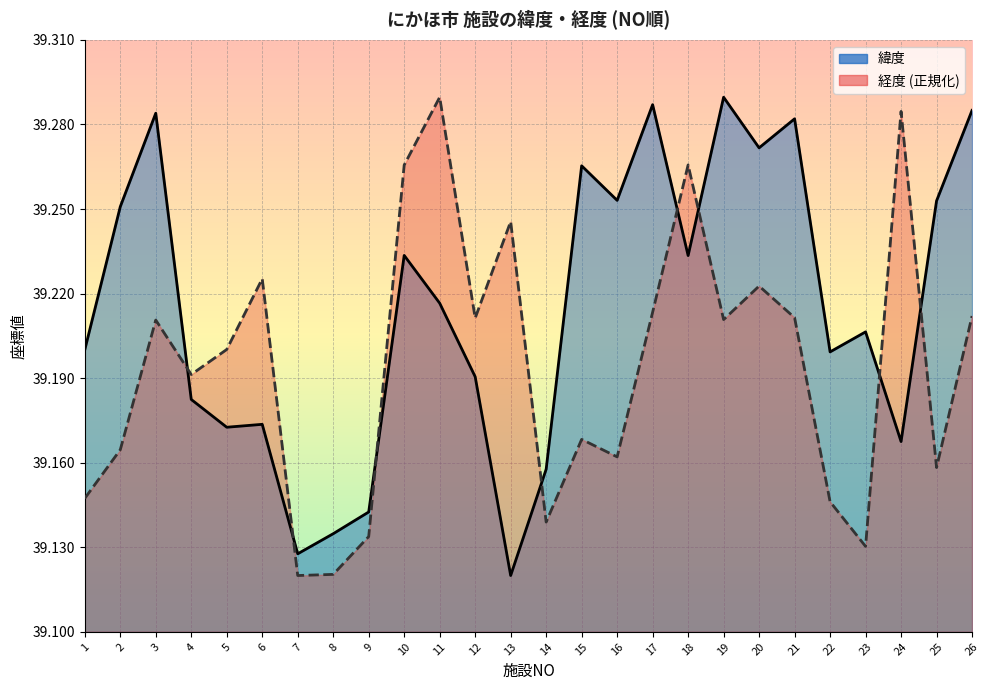

What is the smallest value displayed?

39.1